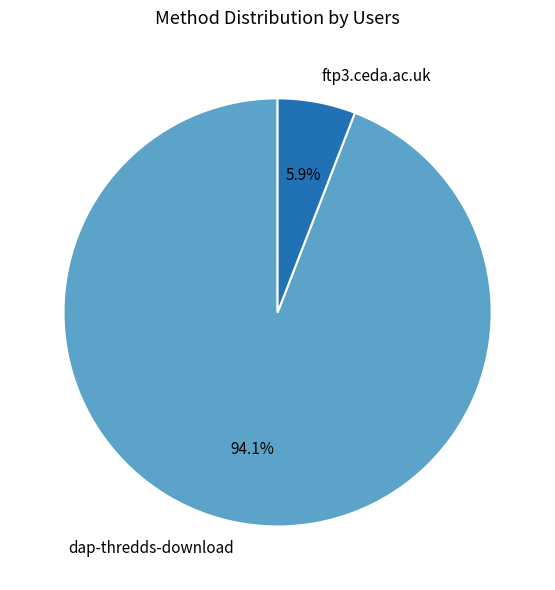

How many slices are in this pie chart?

2